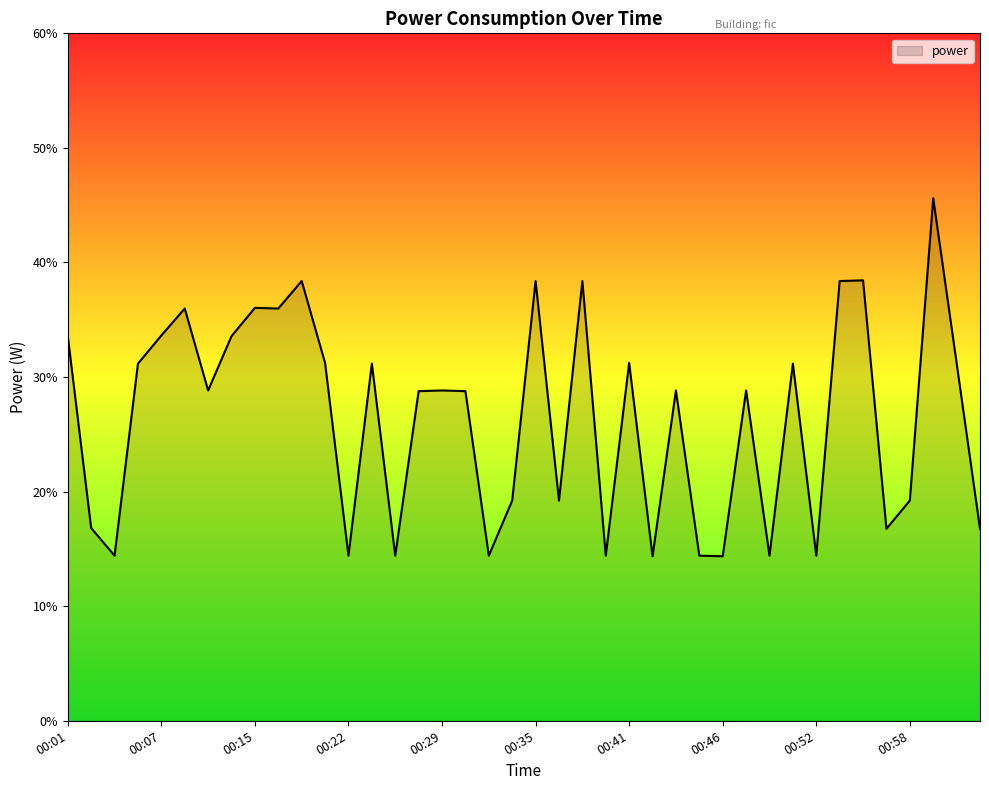

Count the number of values greater than 28.

24